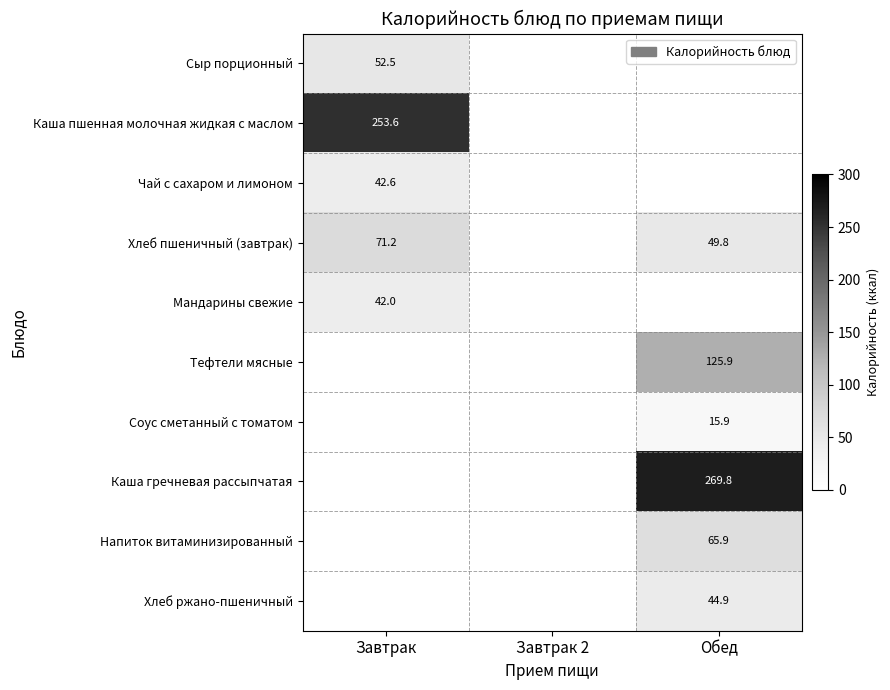

Is it true that Каша гречневая рассыпчатая equals 398.1 at Обед?

False